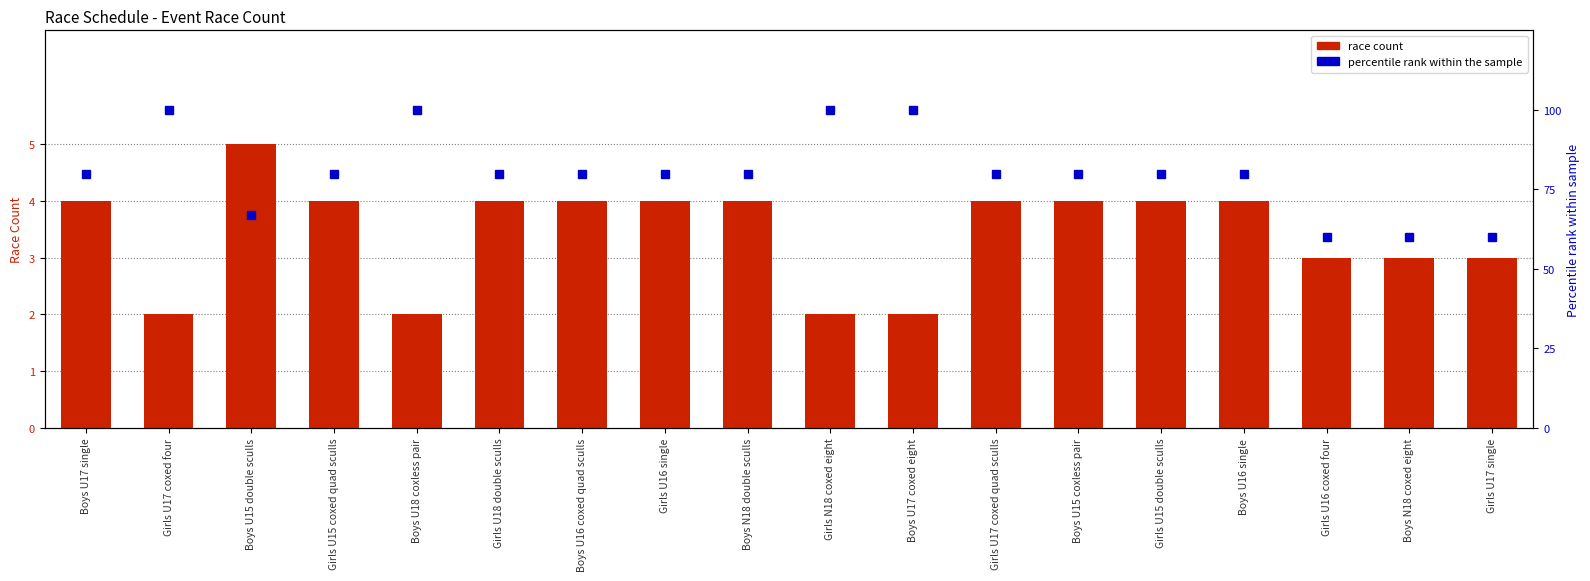

At which label is percentile rank within the sample closest to 80?

Boys U17 single